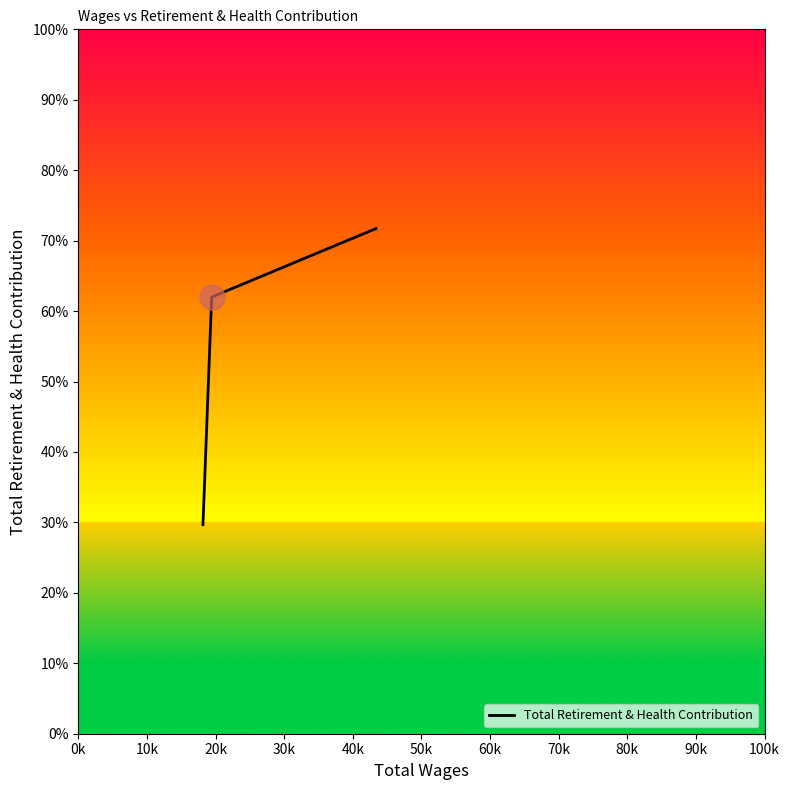

What is the difference between the maximum and second lowest values?

9.7